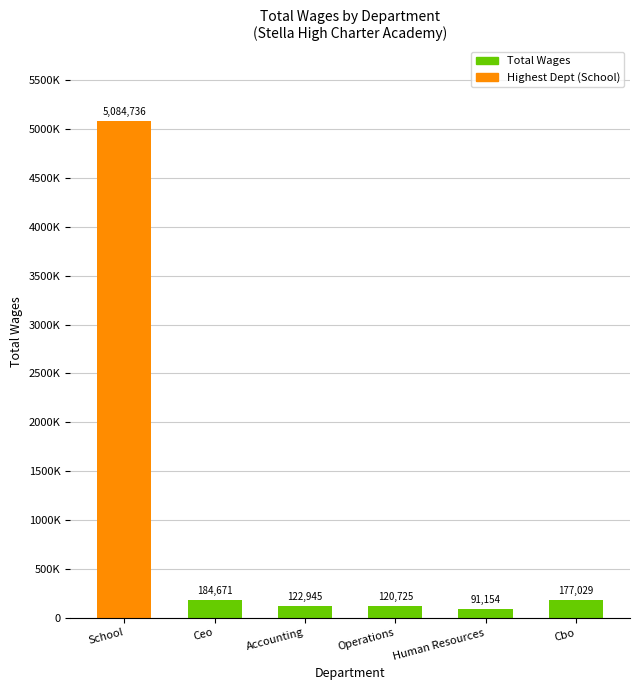

What is the label of the 3rd bar from the left?

Accounting